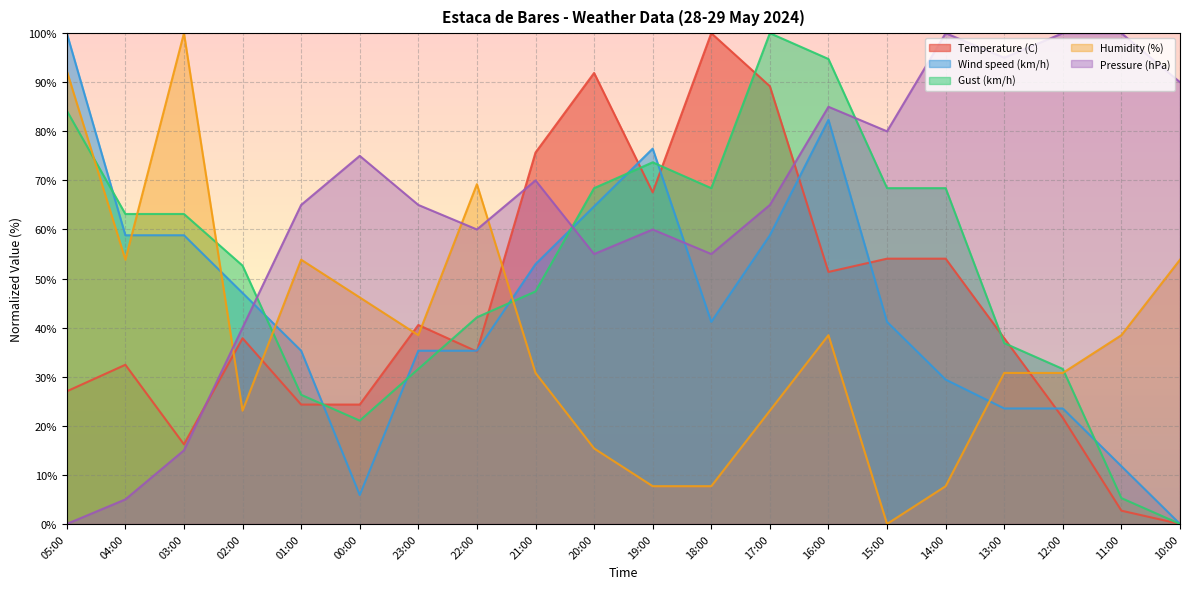

How many intersections are there between Gust (km/h) and Temperature (C)?

8